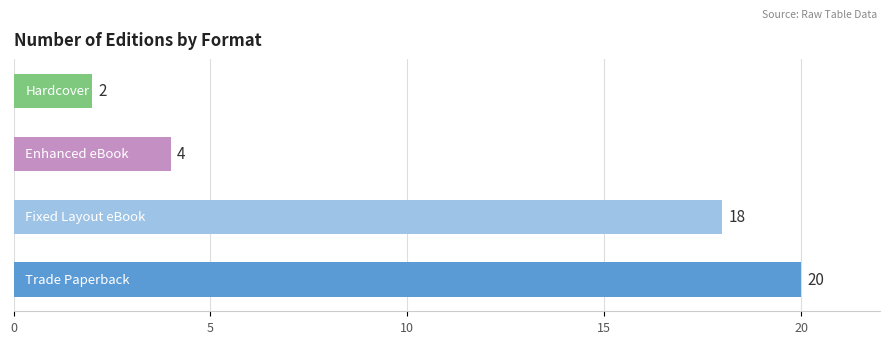

What is the sum of all values?

44